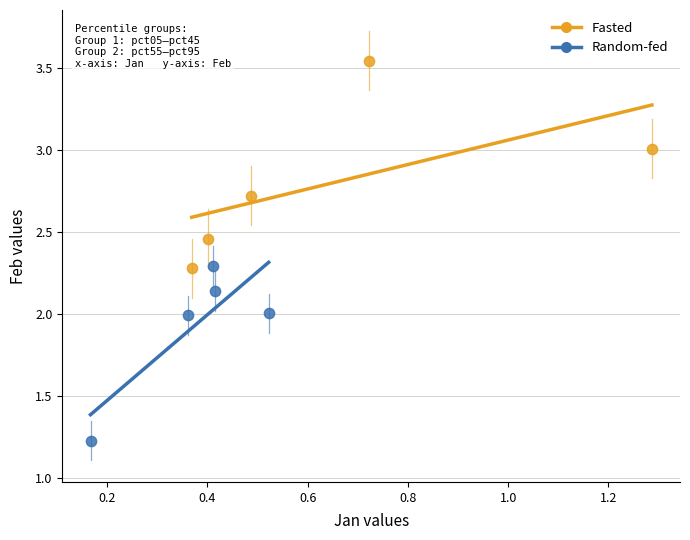

Which series has the largest Y range (max minus min)?

Fasted